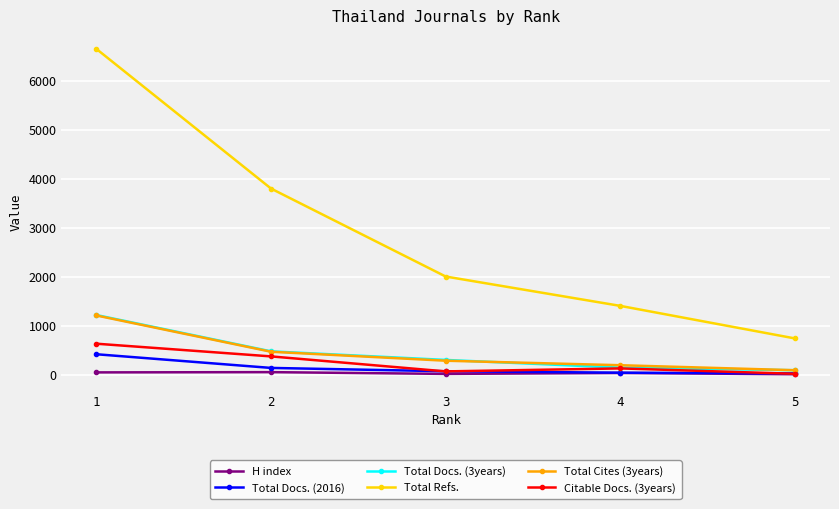

Between 1 and 3, which series saw the biggest shift?

Total Refs.